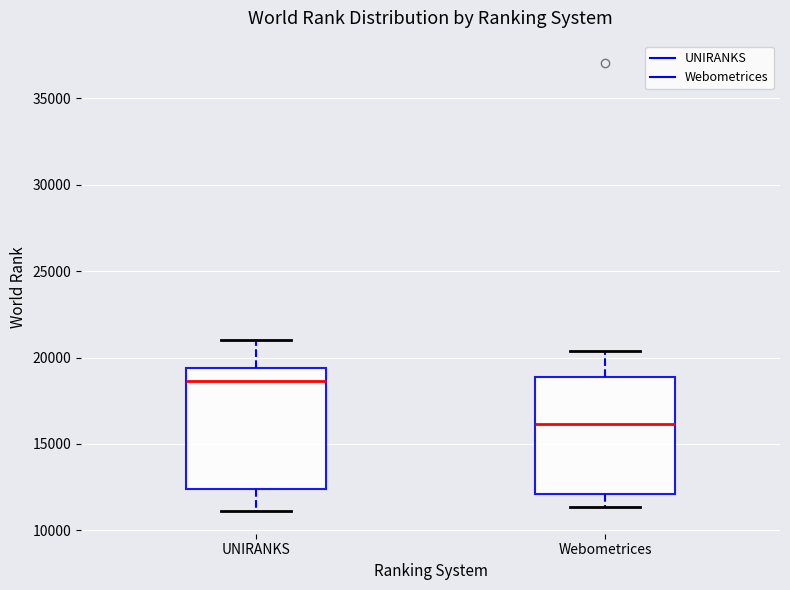

Which box has the lowest median line?

Webometrices